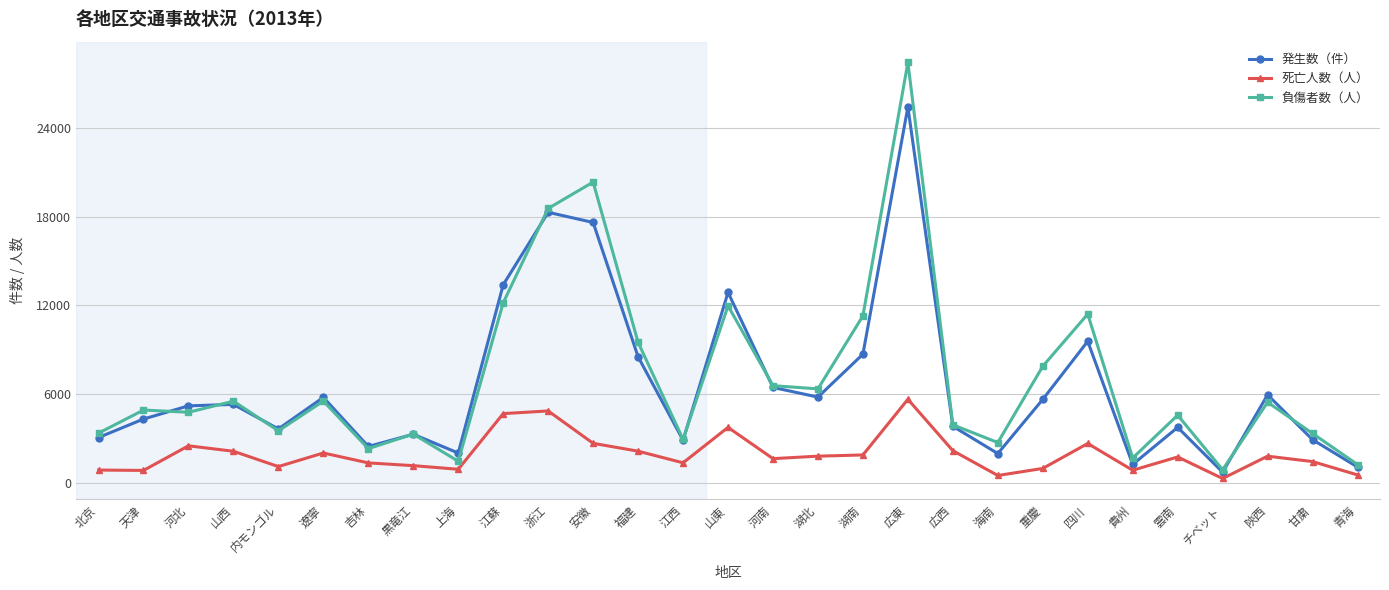

Rank the series by their maximum value, from lowest to highest.

死亡人数（人）, 発生数（件）, 負傷者数（人）